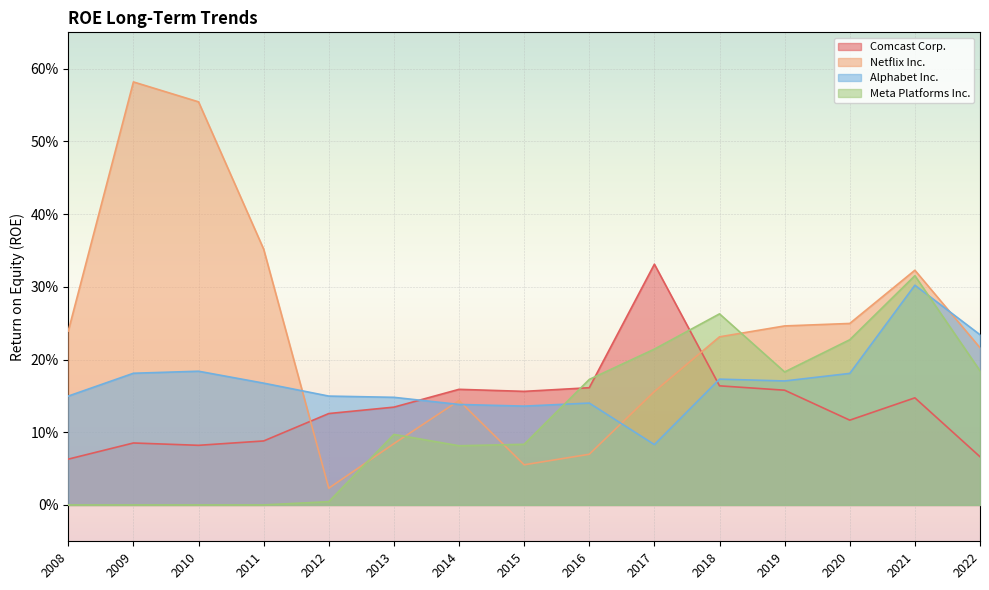

The value of Netflix Inc. at 2012 is 0.0. True or false?

False